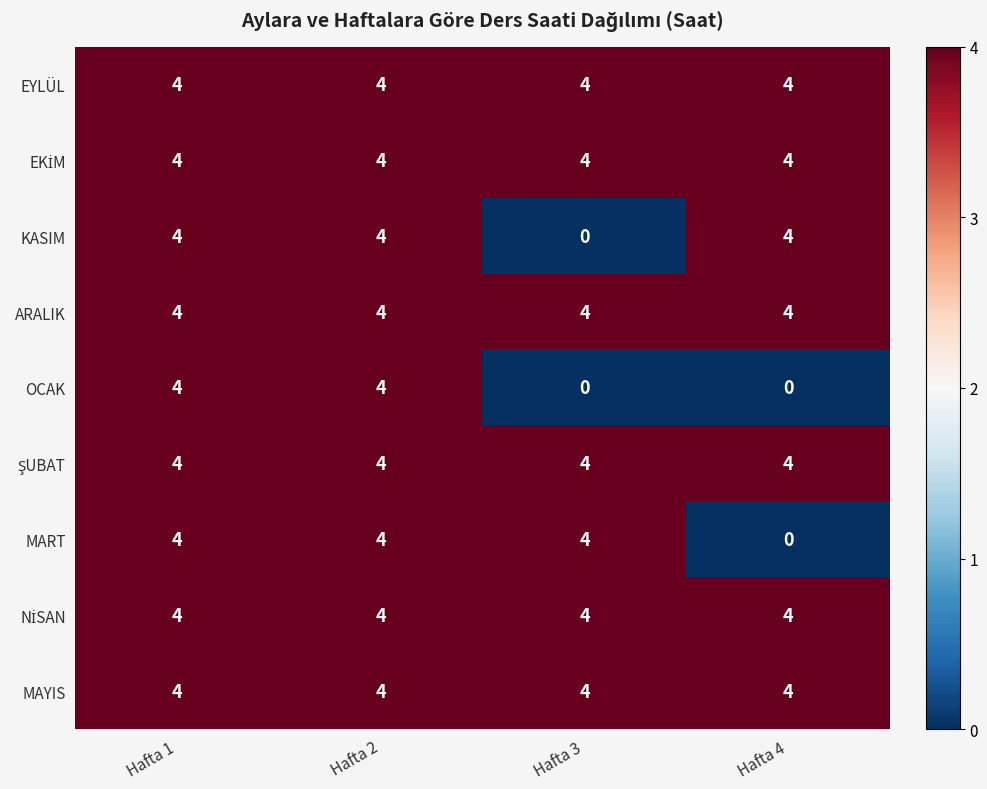

True or false: MART has a value of 4 at Hafta 2.

True